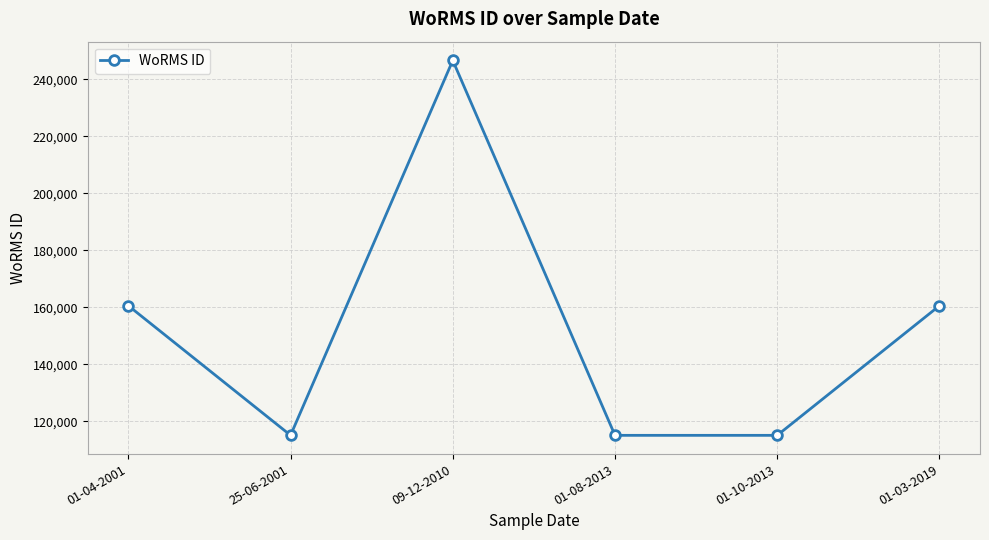

What is the average value?

152169